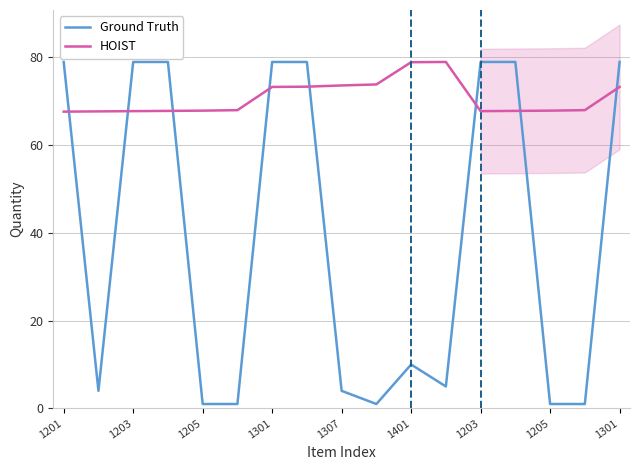

How many interior local peaks does the HOIST series have?

1